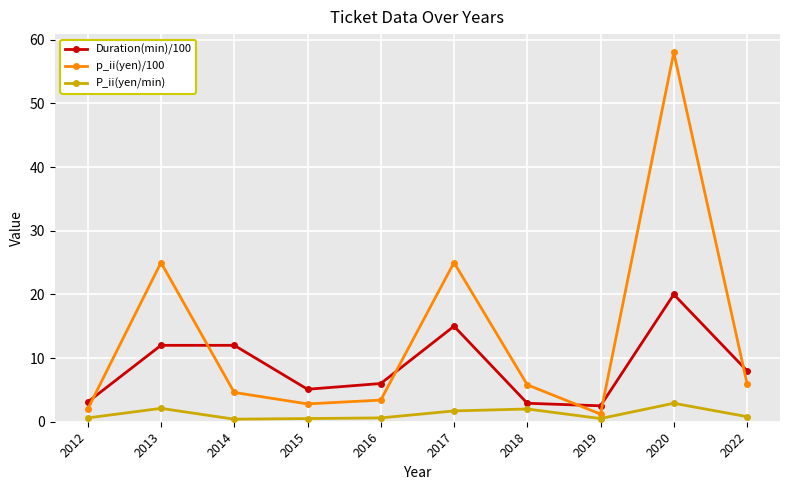

In p_ii(yen)/100, how many points are higher than both neighbors (excluding endpoints)?

3